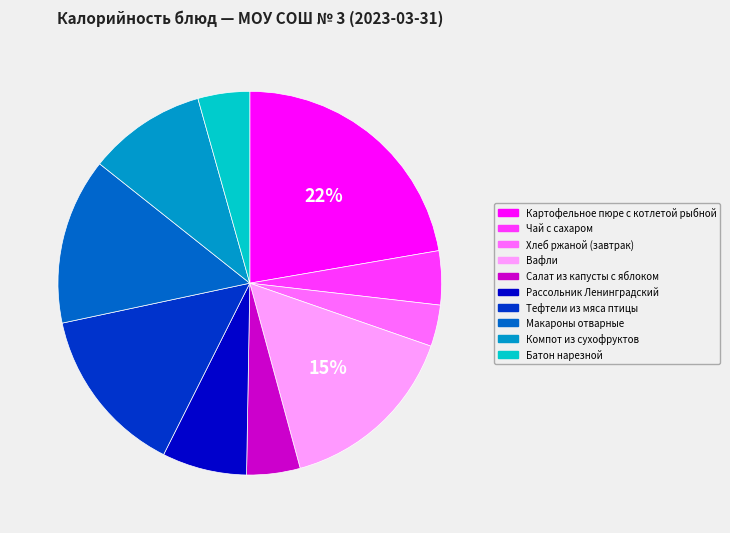

Does any single category account for the majority?

No